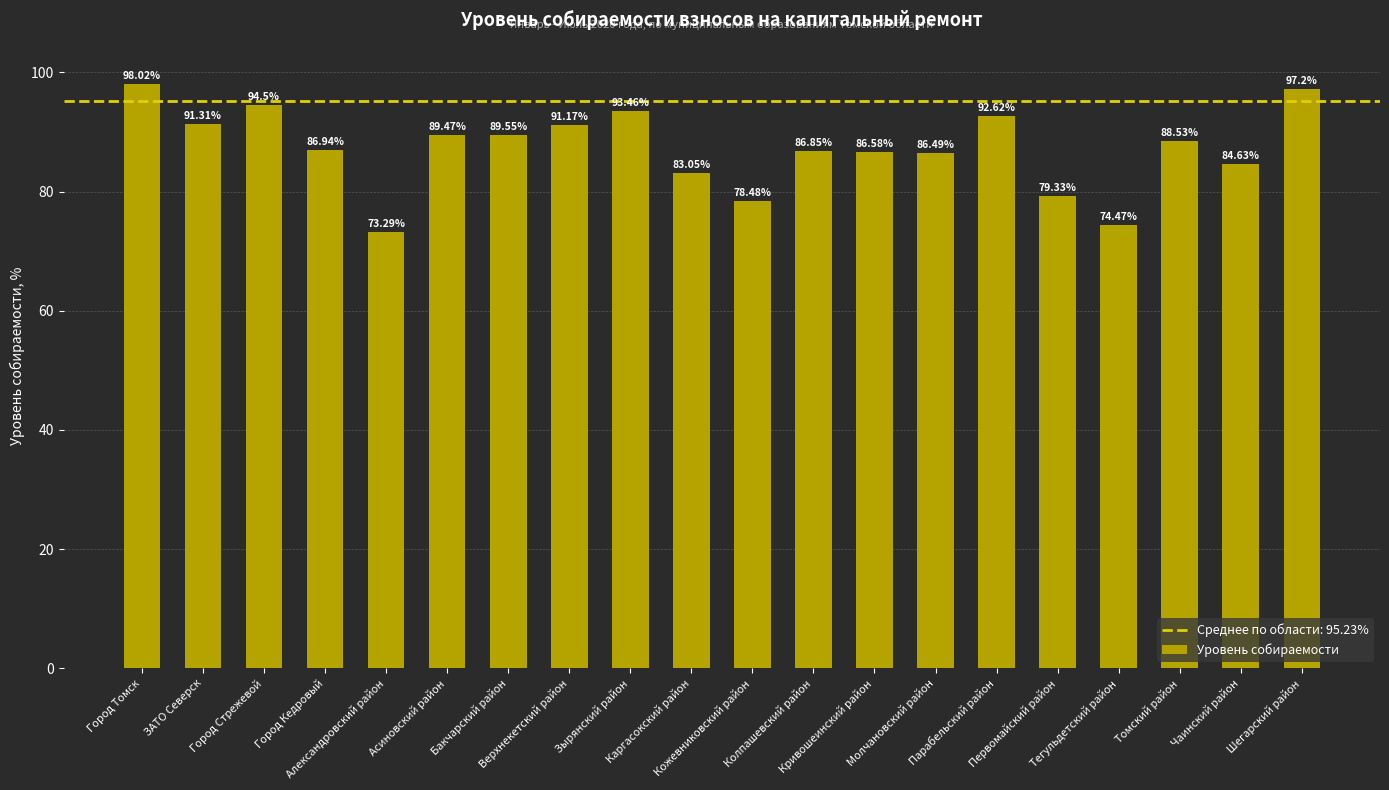

The chart shows a value of 30.8 at Тегульдетский район. True or false?

False